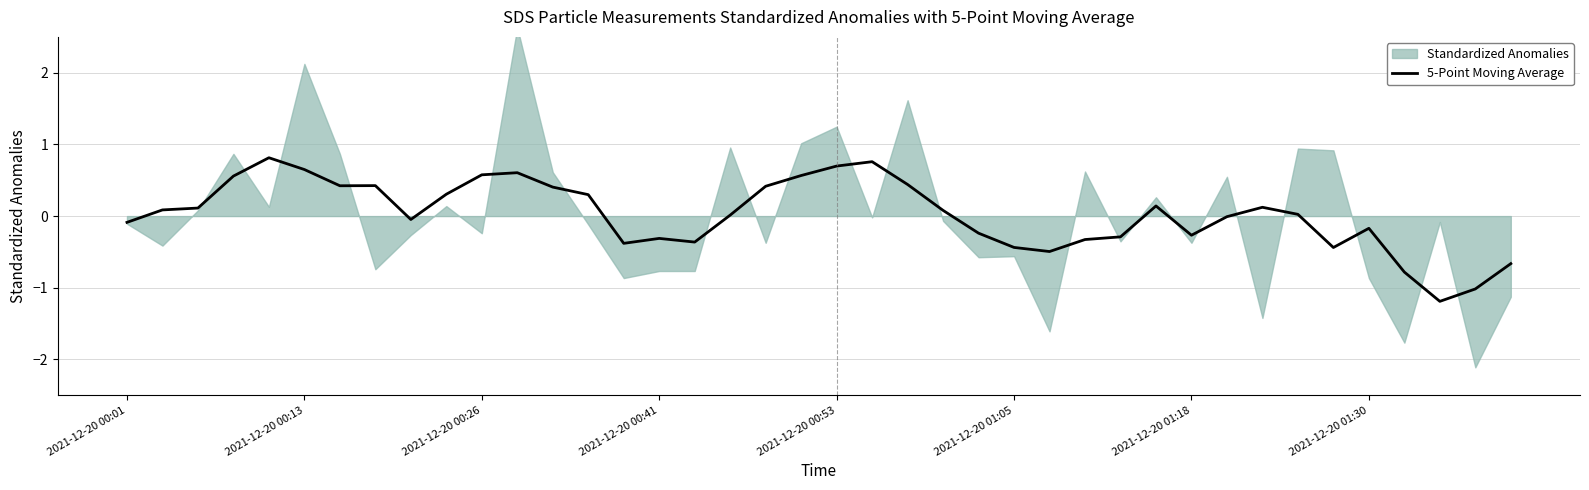

Does the chart have visible grid lines?

Yes